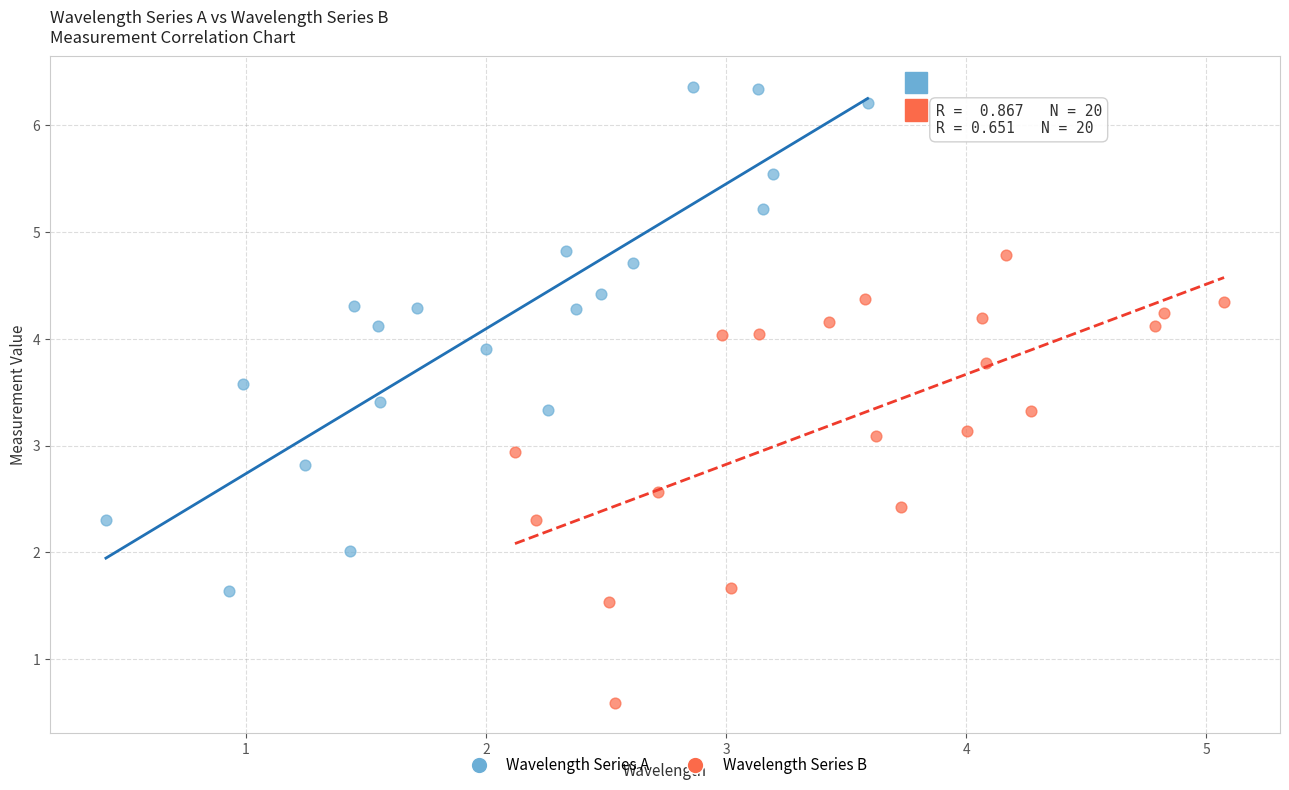

Which series contains the highest Y value?

Wavelength Series A